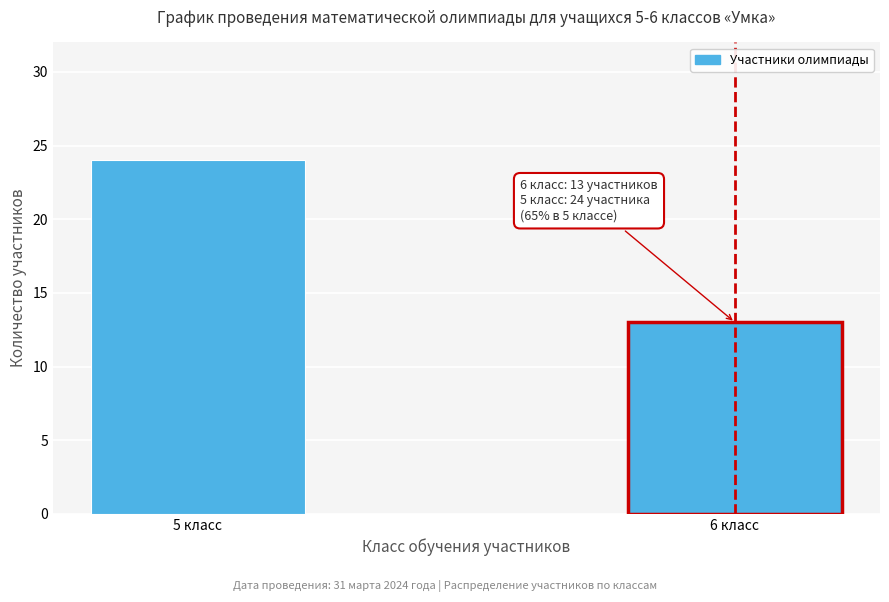

Reading left to right, transcribe all the data shown in this chart.

5 класс=24	6 класс=13